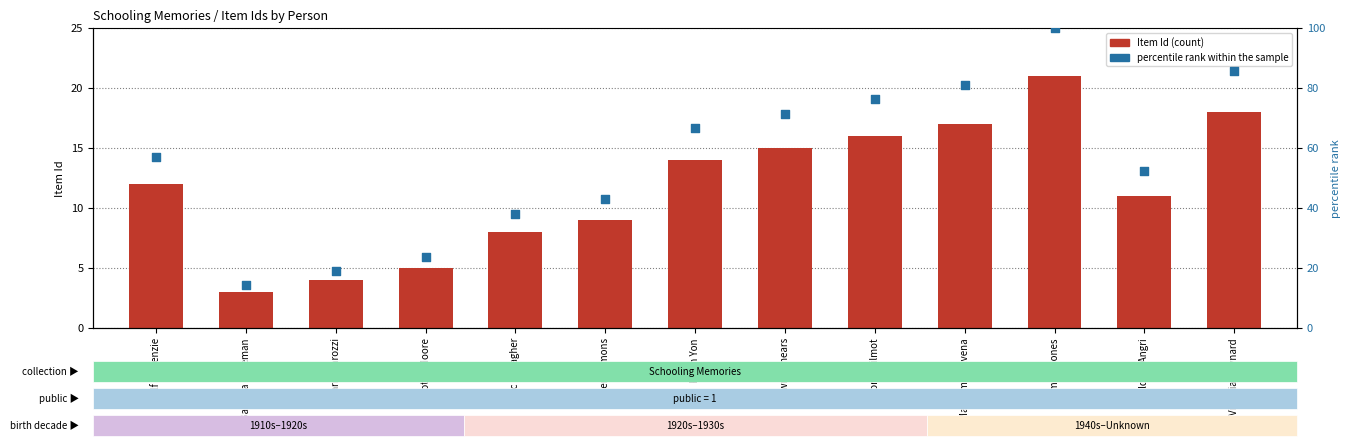

Is the value of percentile rank within the sample at Lawrie Shears greater than the value of Item Id at Malcolm McIlvena?

Yes